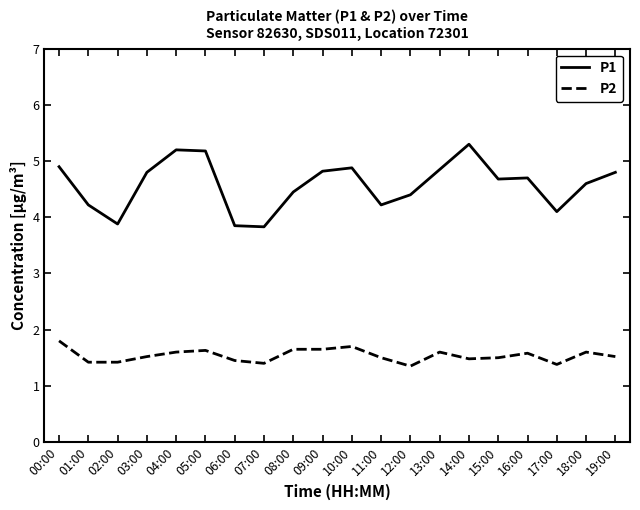

What is the difference between the maximum and second lowest values in the P2 series?

0.4